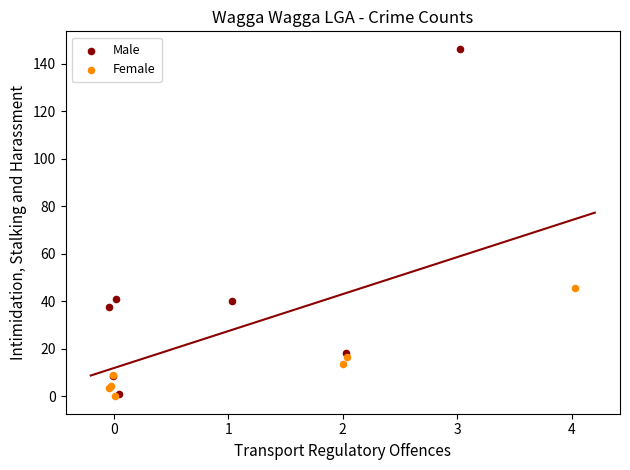

Which series has the largest Y range (max minus min)?

Male